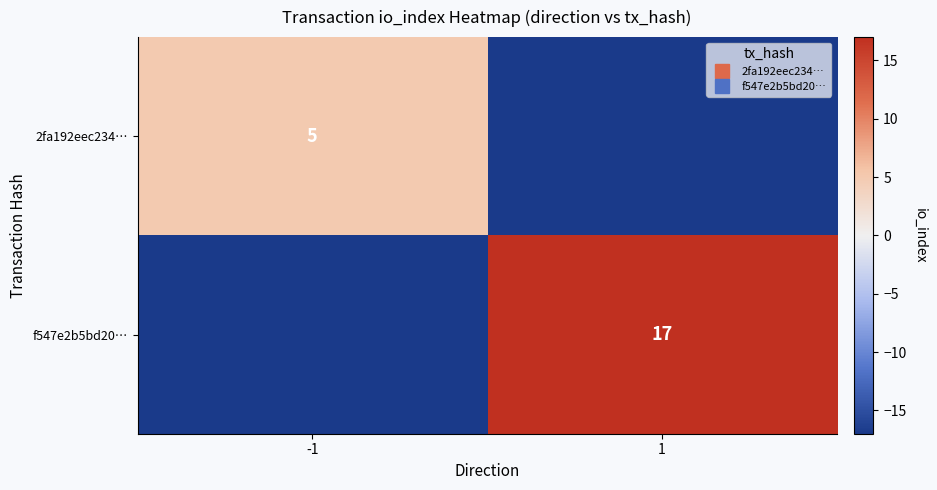

List the labels in order of f547e2b5bd20… value, largest first.

-1, 1